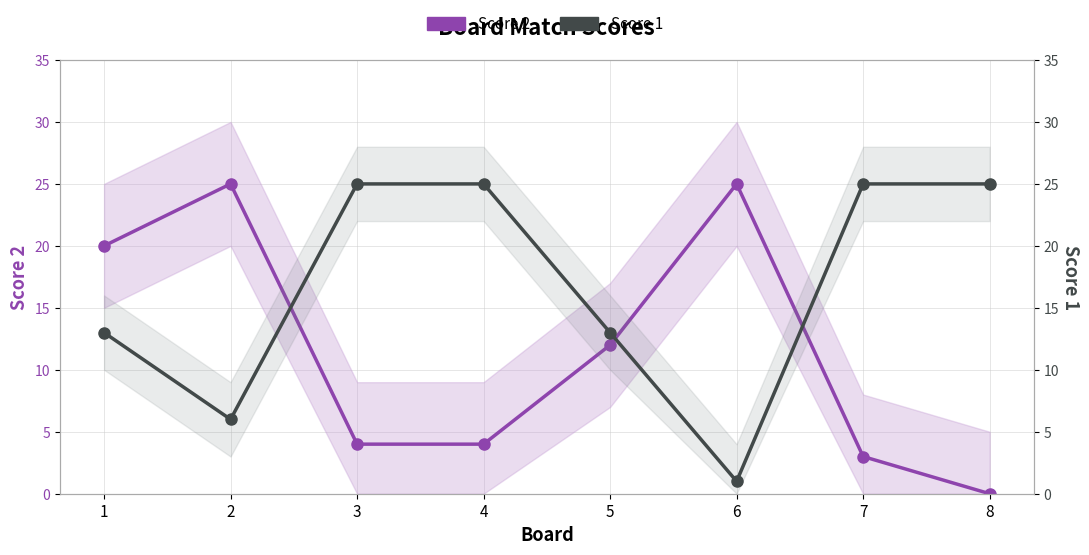

The value of Score 1 at 3 is 11. True or false?

False